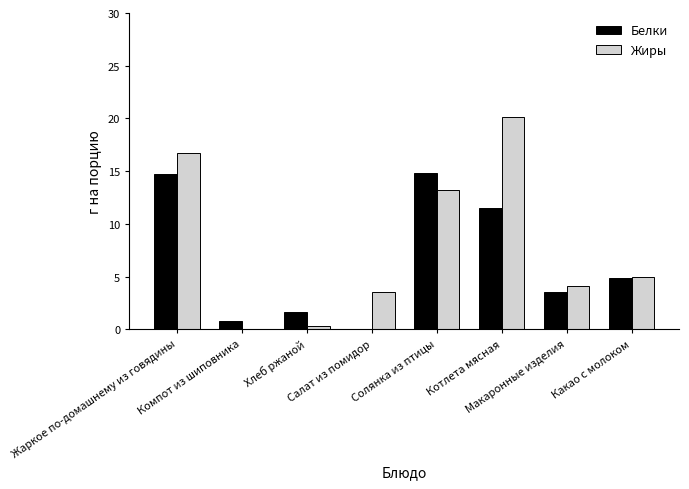

What is the greatest value displayed?

20.1